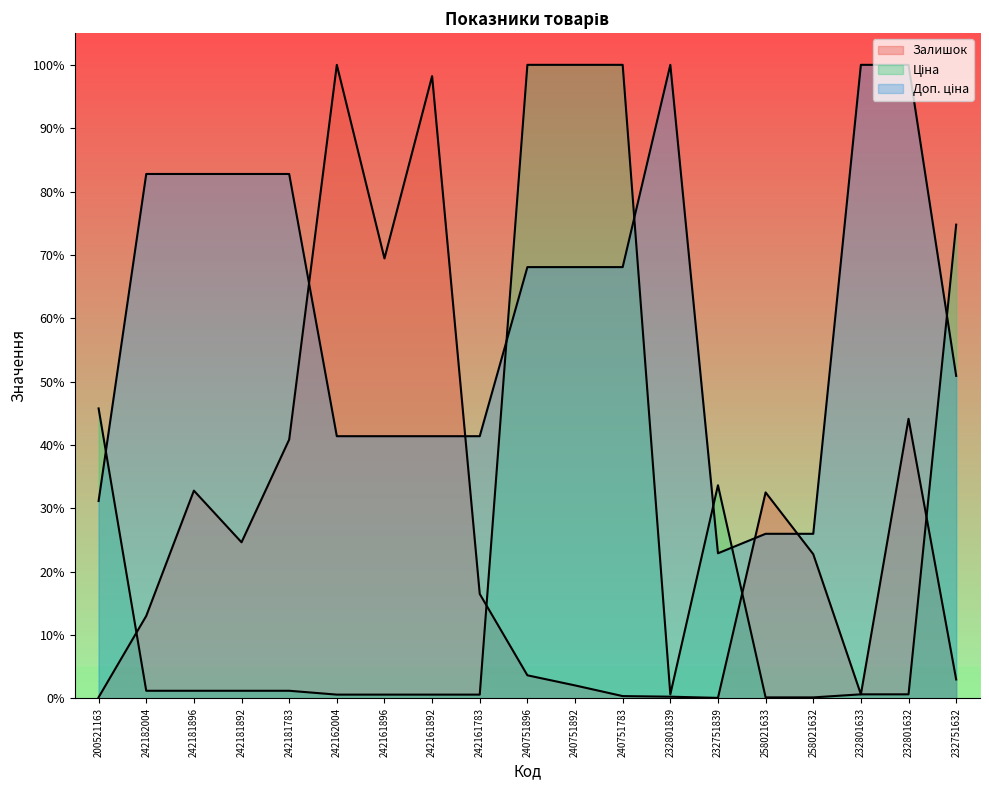

Rank the categories by Ціна value from lowest to highest.

258021633, 258021632, 242162004, 242161896, 242161892, 242161783, 232801839, 232801633, 232801632, 242182004, 242181896, 242181892, 242181783, 232751839, 200521163, 232751632, 240751896, 240751892, 240751783